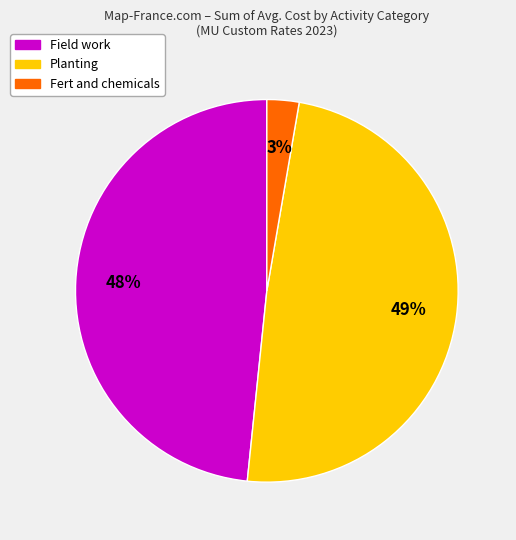

True or false: Planting accounts for 58% of the total.

False